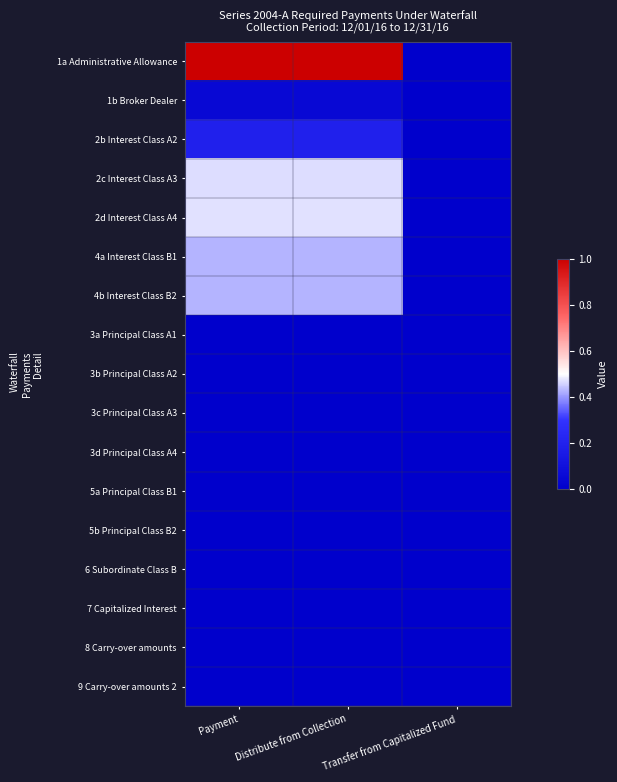

Reading left to right, extract all data points from this chart.

1a Administrative Allowance: Payment=1.0	Distribute from Collection=1.0	Transfer from Capitalized Fund=0.0
1b Broker Dealer: Payment=0.0	Distribute from Collection=0.0	Transfer from Capitalized Fund=0.0
2b Interest Class A2: Payment=0.2	Distribute from Collection=0.2	Transfer from Capitalized Fund=0.0
2c Interest Class A3: Payment=0.5	Distribute from Collection=0.5	Transfer from Capitalized Fund=0.0
2d Interest Class A4: Payment=0.5	Distribute from Collection=0.5	Transfer from Capitalized Fund=0.0
4a Interest Class B1: Payment=0.4	Distribute from Collection=0.4	Transfer from Capitalized Fund=0.0
4b Interest Class B2: Payment=0.4	Distribute from Collection=0.4	Transfer from Capitalized Fund=0.0
3a Principal Class A1: Payment=0.0	Distribute from Collection=0.0	Transfer from Capitalized Fund=0.0
3b Principal Class A2: Payment=0.0	Distribute from Collection=0.0	Transfer from Capitalized Fund=0.0
3c Principal Class A3: Payment=0.0	Distribute from Collection=0.0	Transfer from Capitalized Fund=0.0
3d Principal Class A4: Payment=0.0	Distribute from Collection=0.0	Transfer from Capitalized Fund=0.0
5a Principal Class B1: Payment=0.0	Distribute from Collection=0.0	Transfer from Capitalized Fund=0.0
5b Principal Class B2: Payment=0.0	Distribute from Collection=0.0	Transfer from Capitalized Fund=0.0
6 Subordinate Class B: Payment=0.0	Distribute from Collection=0.0	Transfer from Capitalized Fund=0.0
7 Capitalized Interest: Payment=0.0	Distribute from Collection=0.0	Transfer from Capitalized Fund=0.0
8 Carry-over amounts: Payment=0.0	Distribute from Collection=0.0	Transfer from Capitalized Fund=0.0
9 Carry-over amounts 2: Payment=0.0	Distribute from Collection=0.0	Transfer from Capitalized Fund=0.0